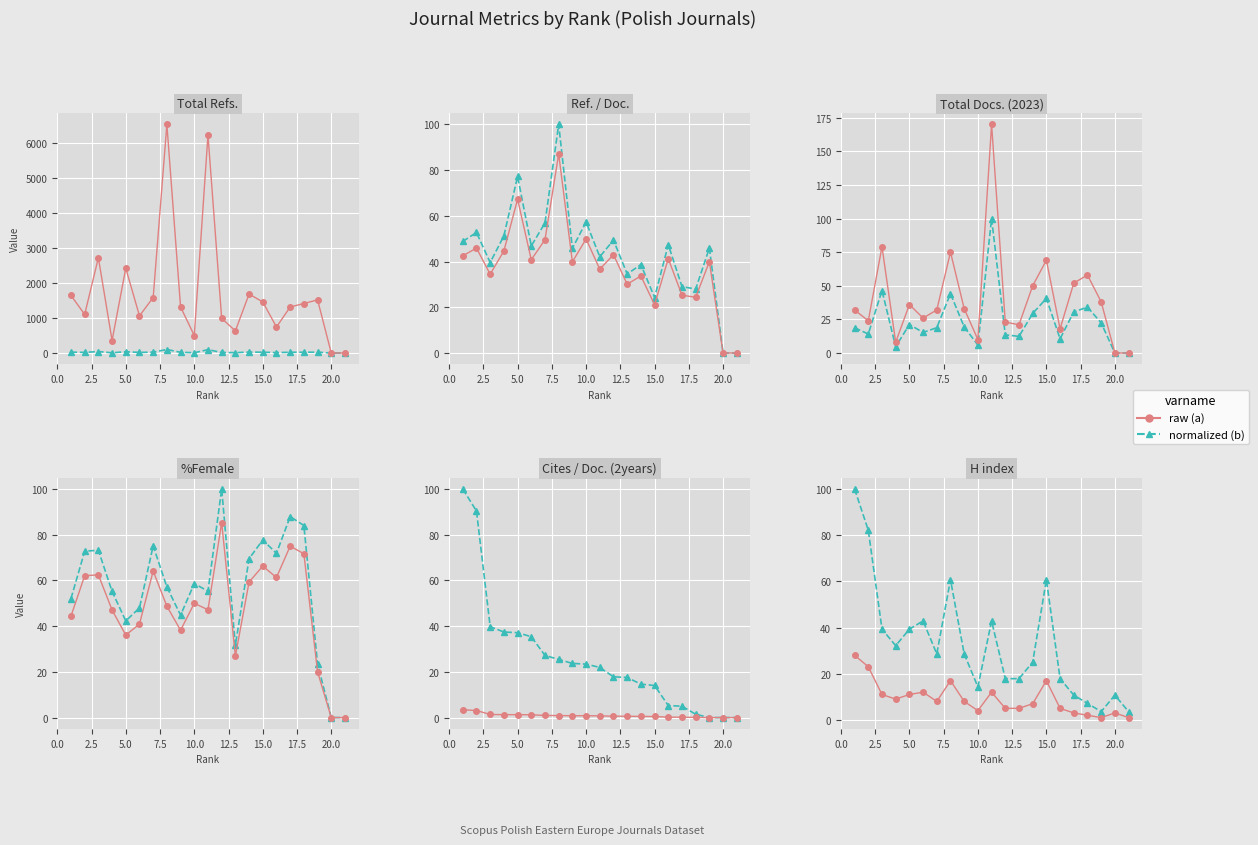

True or false: raw (a) has more than 2 points higher than both neighbors.

True